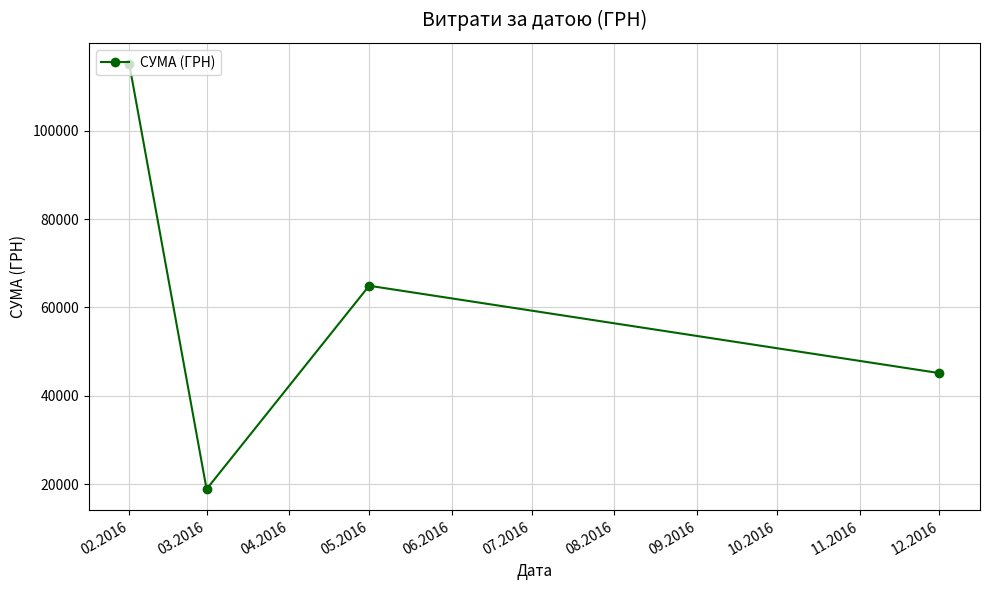

The value at 12.2016 is 60042.0. True or false?

False